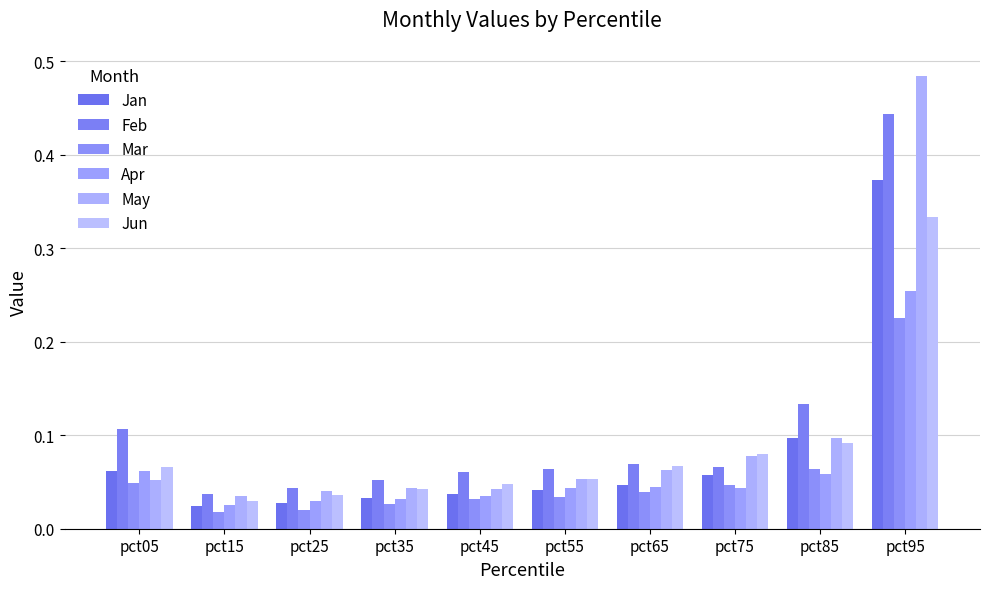

Which series has the widest spread of values?

May